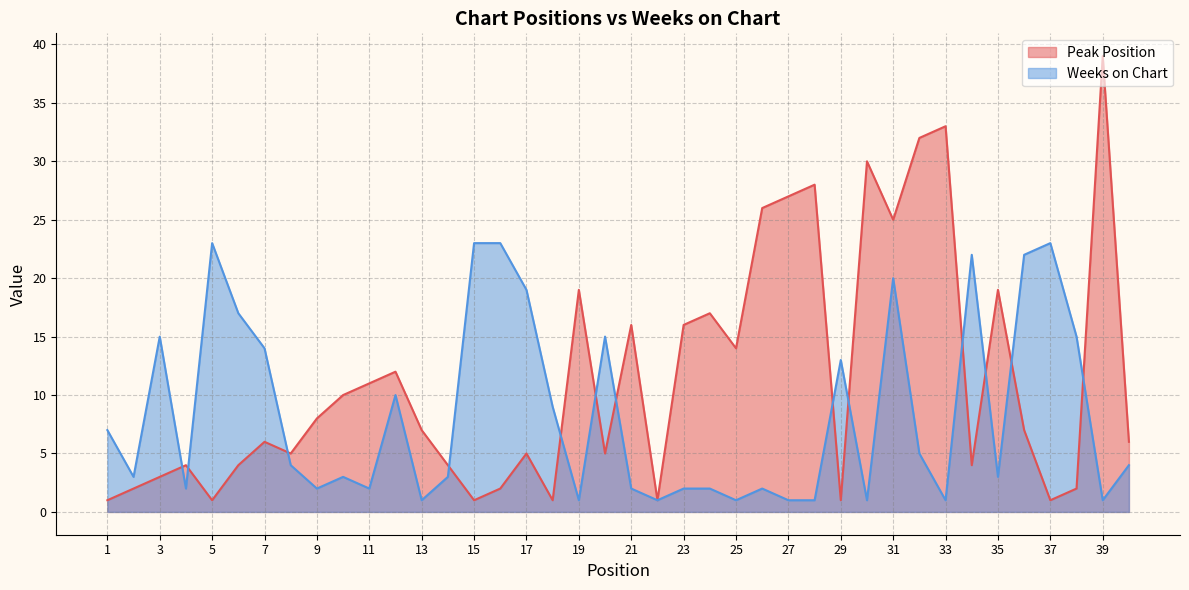

Reading left to right, extract all data points from this chart.

Peak Position: 1=1	2=2	3=3	4=4	5=1	6=4	7=6	8=5	9=8	10=10	11=11	12=12	13=7	14=4	15=1	16=2	17=5	18=1	19=19	20=5	21=16	22=1	23=16	24=17	25=14	26=26	27=27	28=28	29=1	30=30	31=25	32=32	33=33	34=4	35=19	36=7	37=1	38=2	39=39	40=6
Weeks on Chart: 1=7	2=3	3=15	4=2	5=23	6=17	7=14	8=4	9=2	10=3	11=2	12=10	13=1	14=3	15=23	16=23	17=19	18=9	19=1	20=15	21=2	22=1	23=2	24=2	25=1	26=2	27=1	28=1	29=13	30=1	31=20	32=5	33=1	34=22	35=3	36=22	37=23	38=15	39=1	40=4